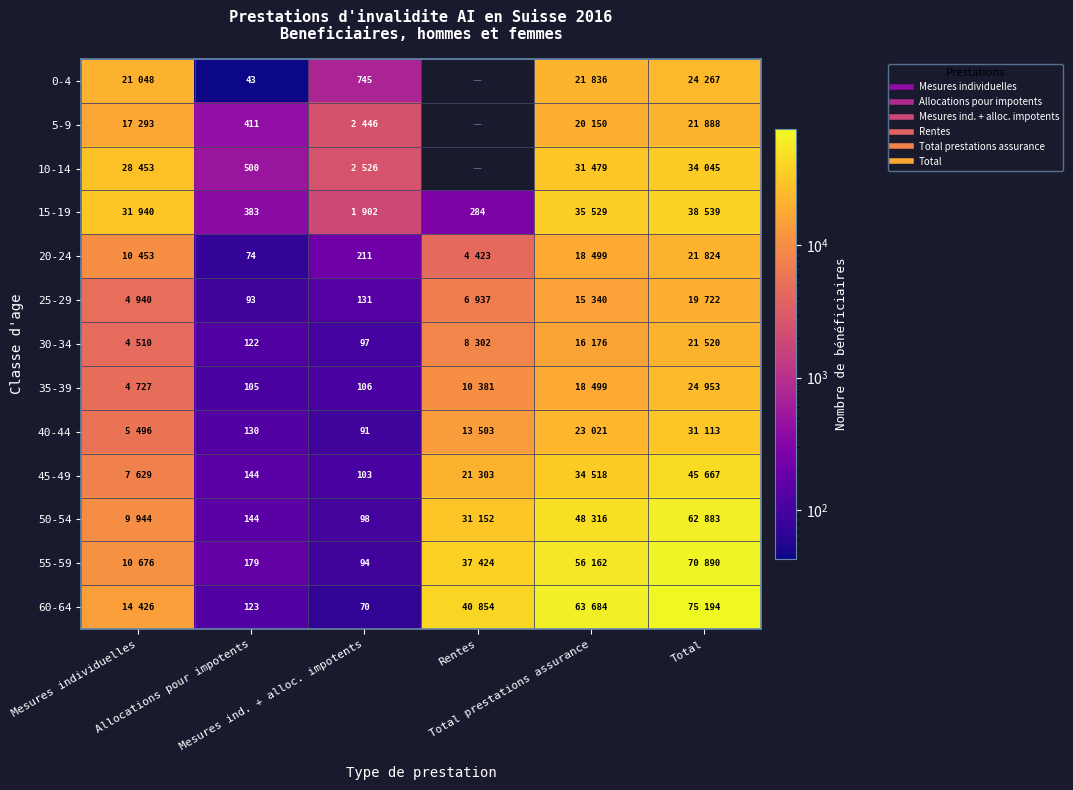

Which label corresponds to the largest value in the chart?

Total